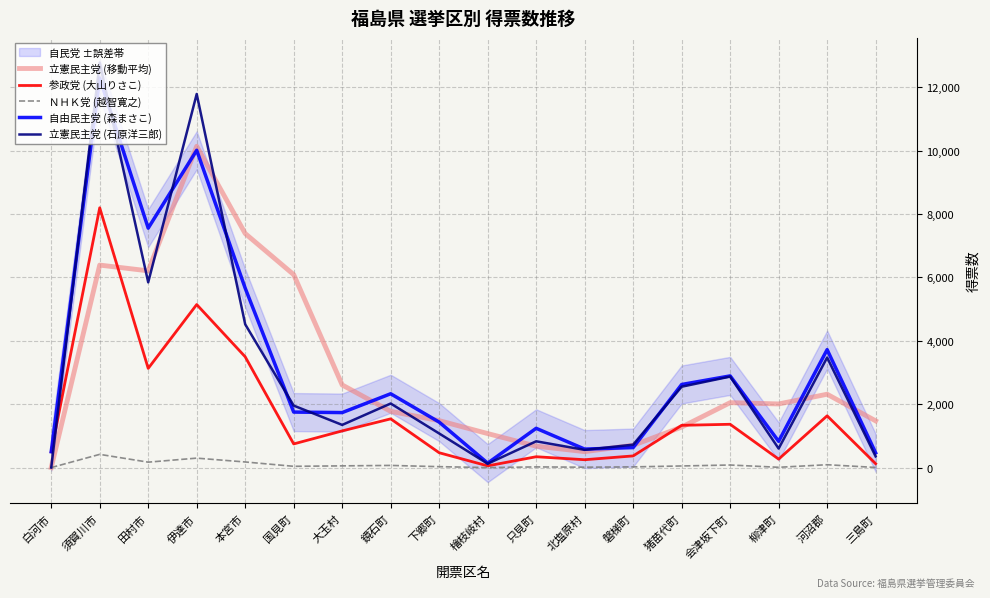

What position from the right is 下郷町?

10